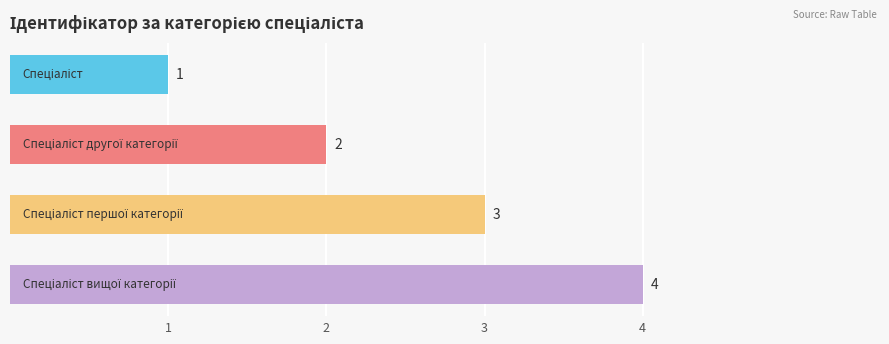

Does the chart contain stacked bars?

No